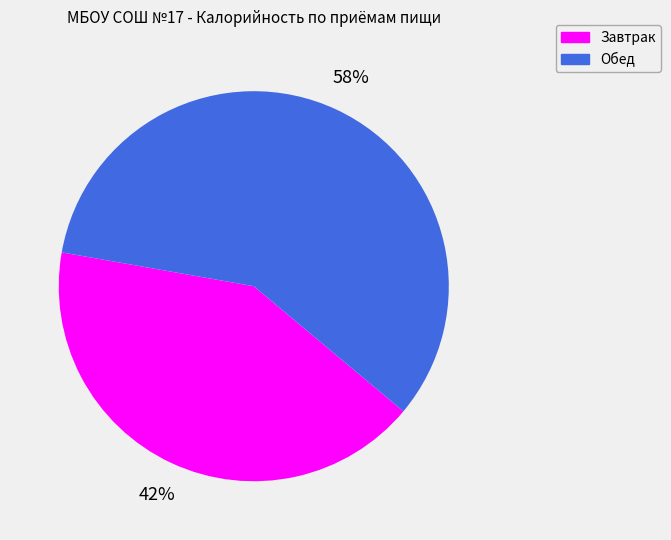

Rank the categories by value from highest to lowest.

Обед, Завтрак